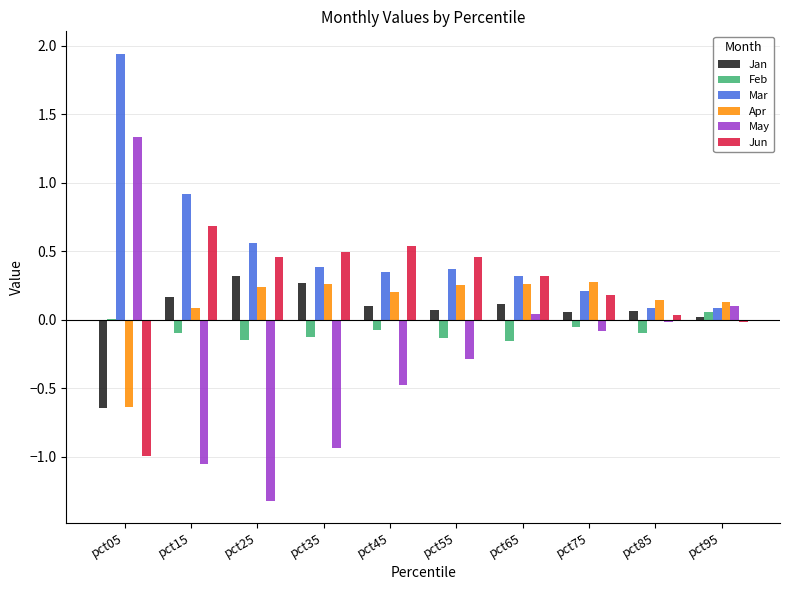

How many data points does each series have?

10